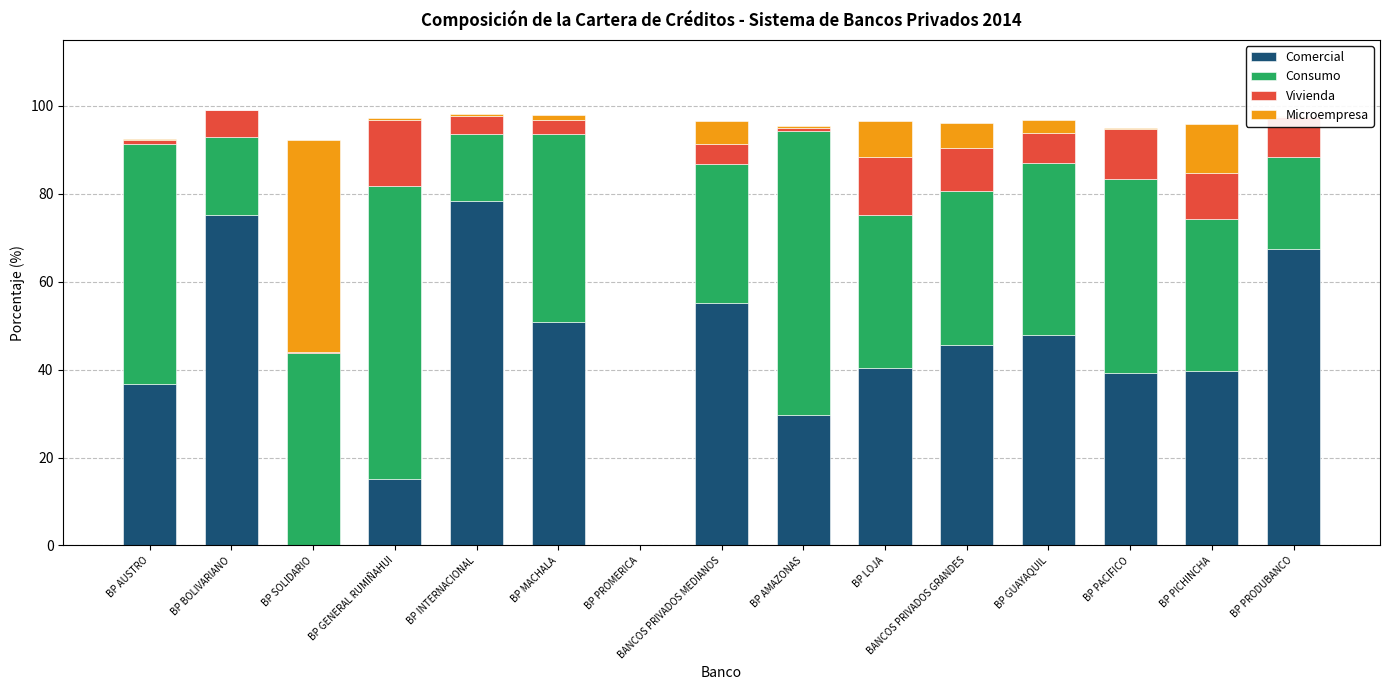

What is the total value across all series at BP BOLIVARIANO?

99.1